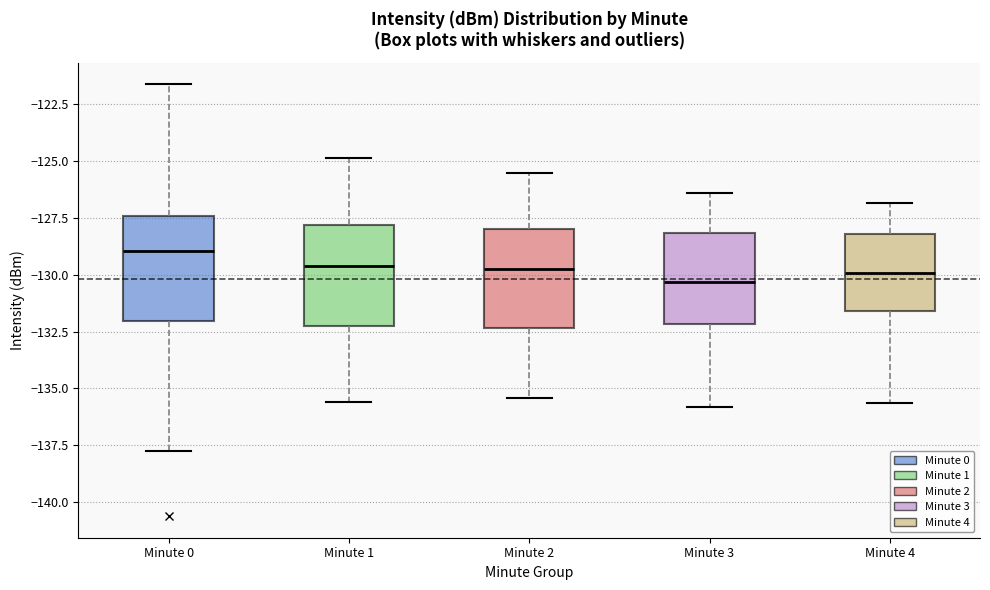

Reading left to right, read every box against the y-axis: the position of its median line, the range the box covers, and the ends of its whiskers. The values are not printed on the chart, so give them approximately, as read against the axis.

Minute 0: median -129.0, box -132.0 to -127.5, whiskers -138.0 to -121.5
Minute 1: median -129.5, box -132.0 to -128.0, whiskers -135.5 to -125.0
Minute 2: median -129.5, box -132.5 to -128.0, whiskers -135.5 to -125.5
Minute 3: median -130.5, box -132.0 to -128.0, whiskers -136.0 to -126.5
Minute 4: median -130.0, box -131.5 to -128.0, whiskers -135.5 to -127.0